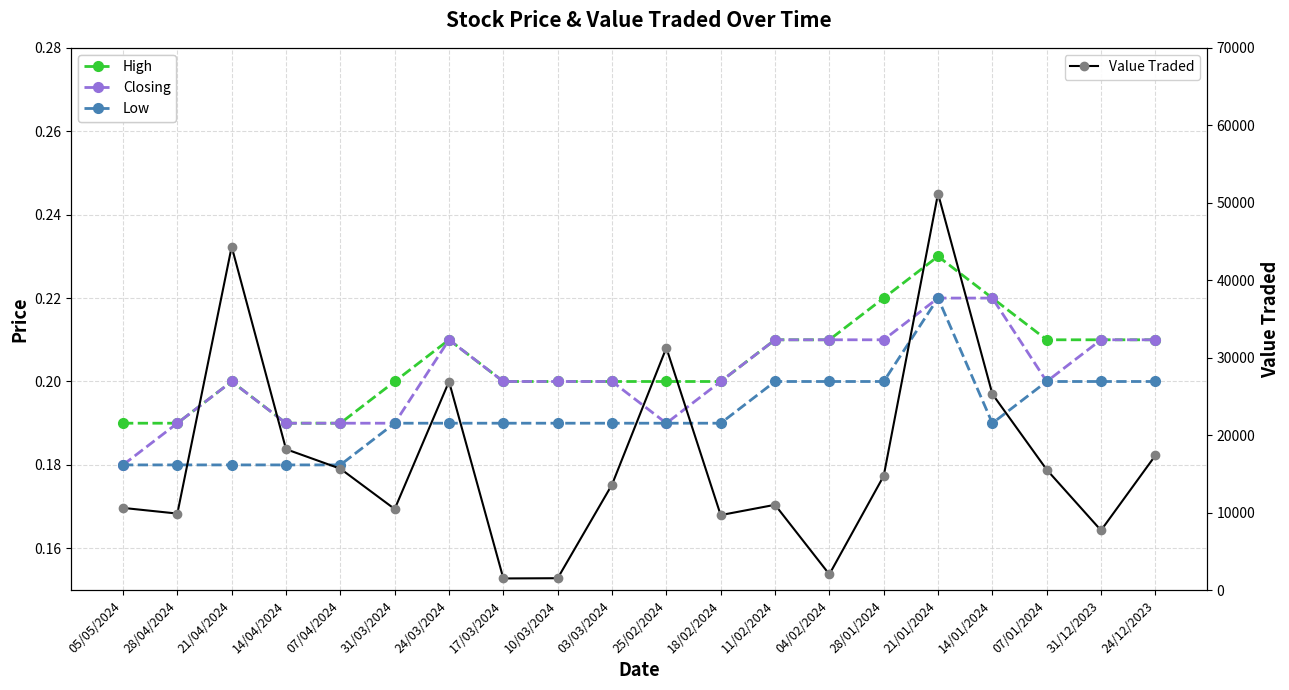

How many distinct data groups are displayed?

4